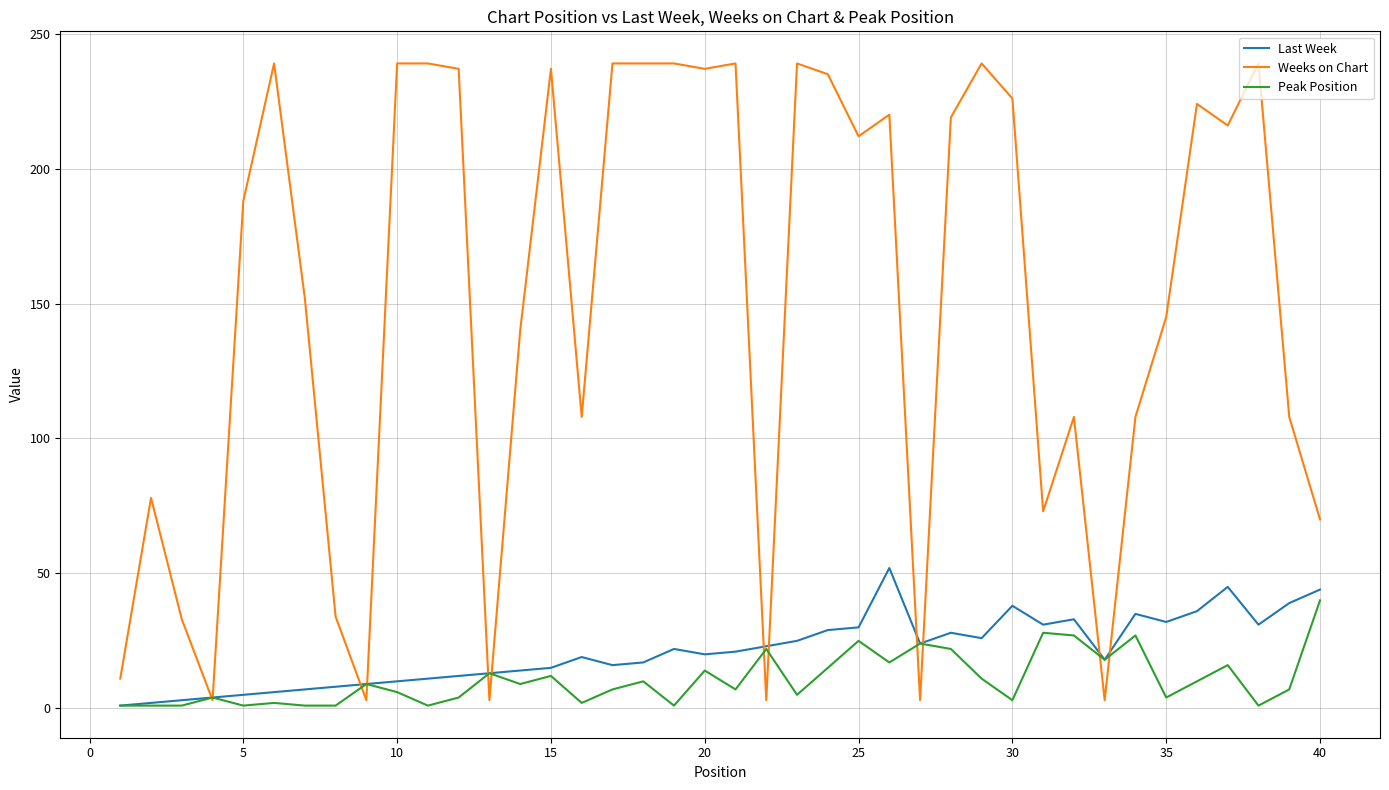

What is the maximum value shown in the chart?

239